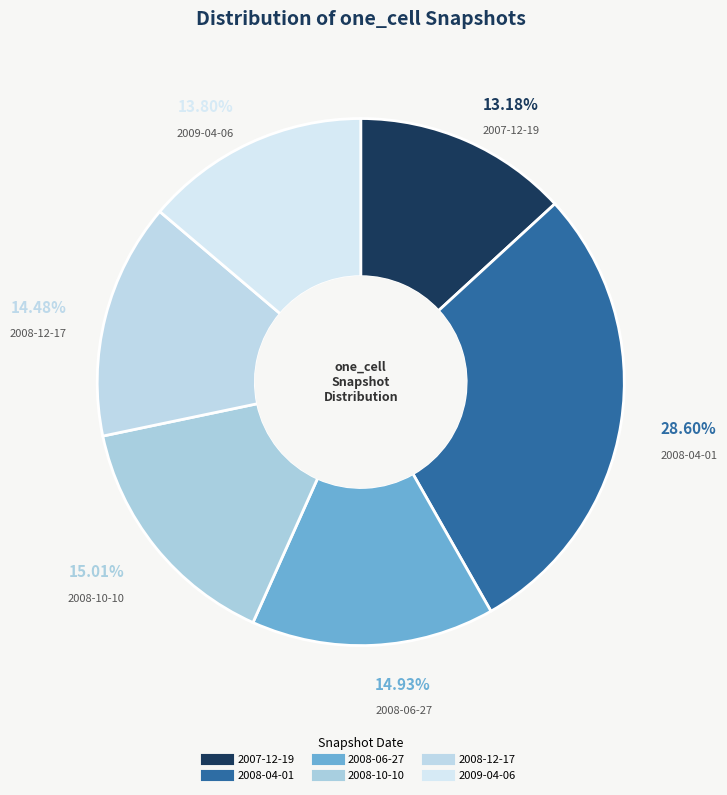

To the nearest percent, what percentage of the pie is 2009-04-06?

14%